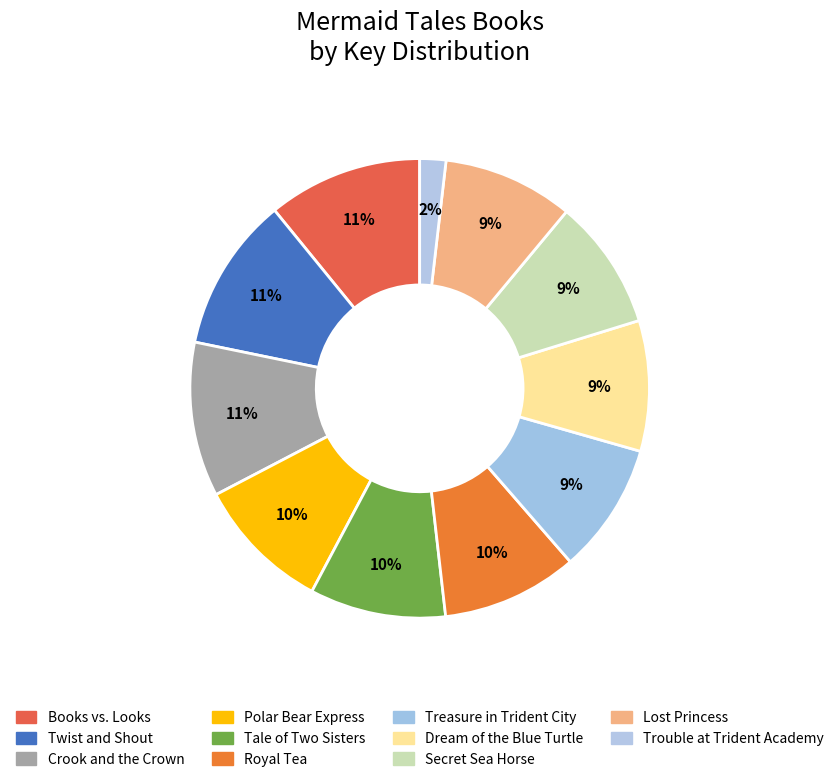

To the nearest percent, what percentage of the pie is Polar Bear Express?

10%